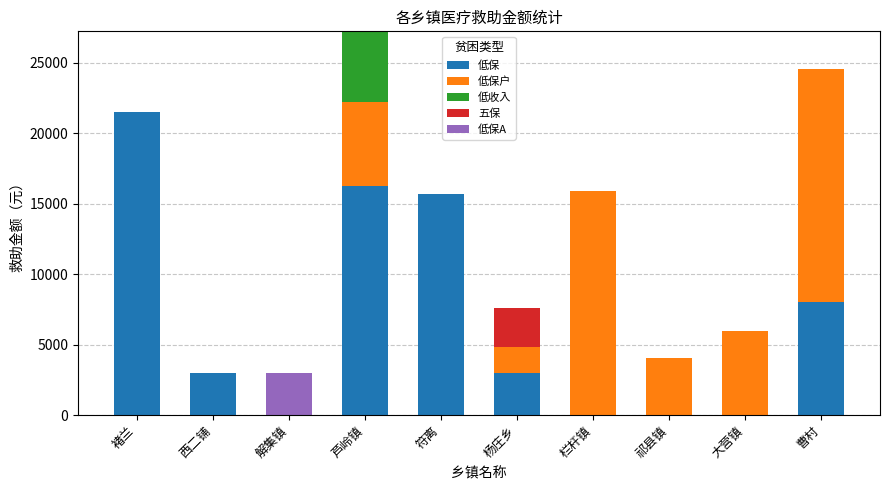

What is the maximum value for 低保?

21514.1